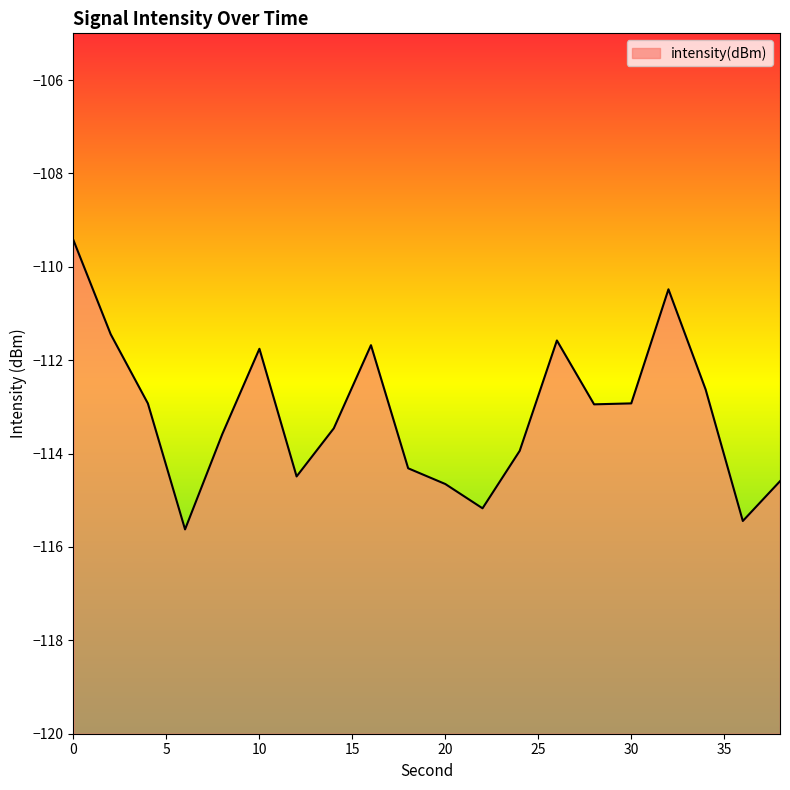

What is the difference between the second highest and minimum values?

5.1